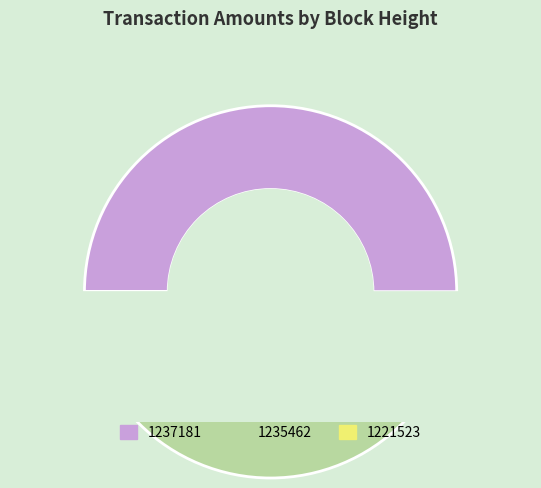

Which slice is the smallest?

1221523